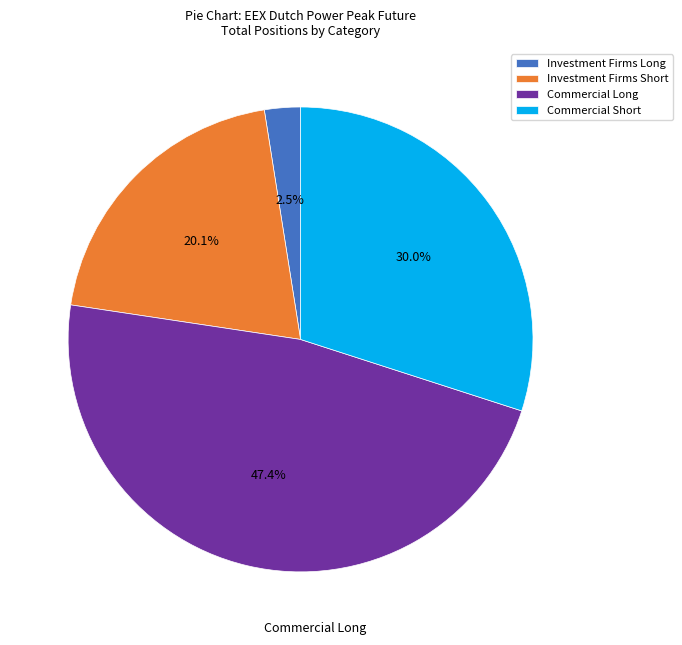

Rank the categories by value from highest to lowest.

Commercial Long, Commercial Short, Investment Firms Short, Investment Firms Long